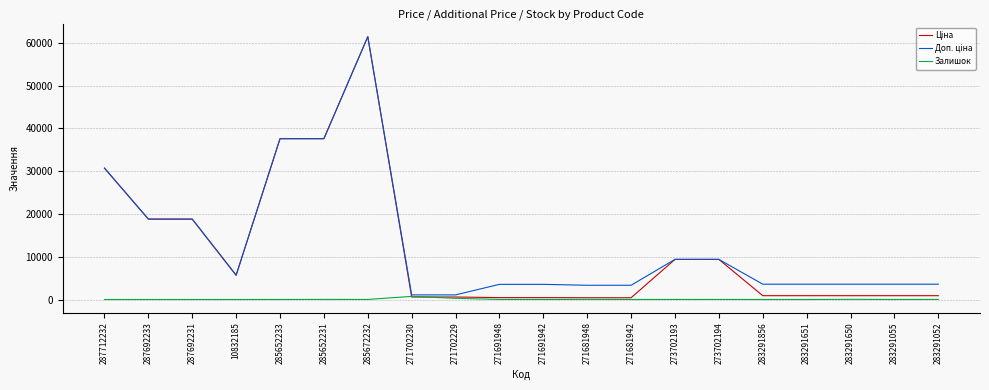

What is the difference between the highest and lowest values at 287712232?

30717.1